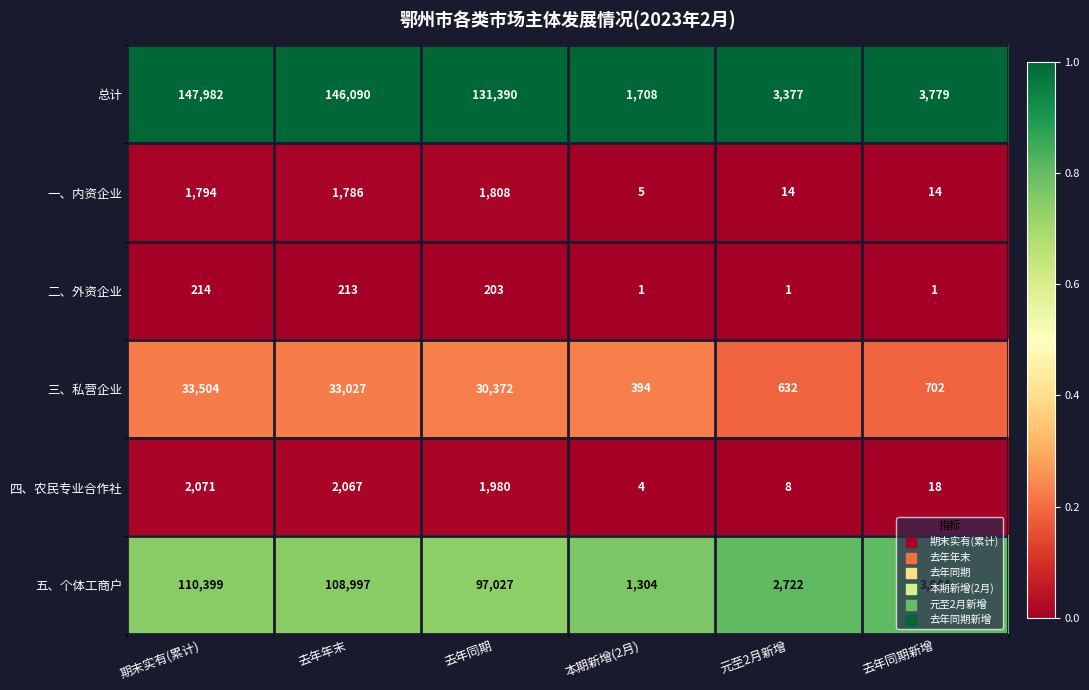

How many categories are shown in the chart?

6